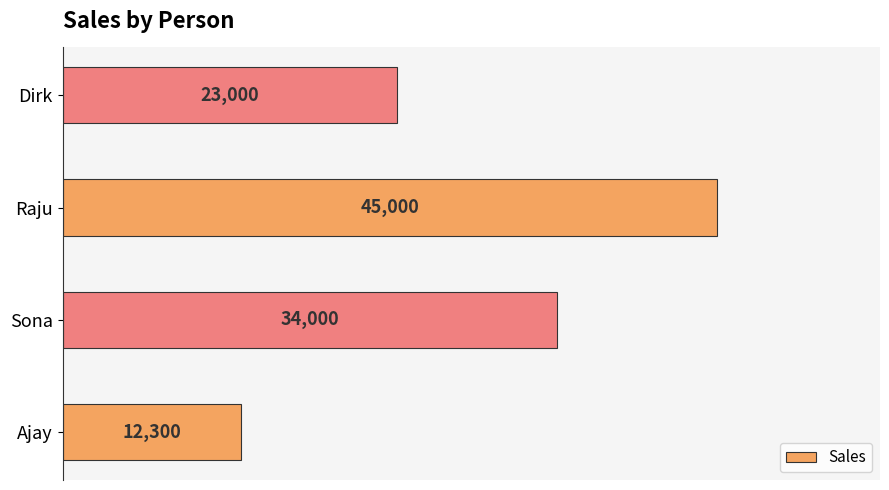

Rank the categories by value from highest to lowest.

Raju, Sona, Dirk, Ajay